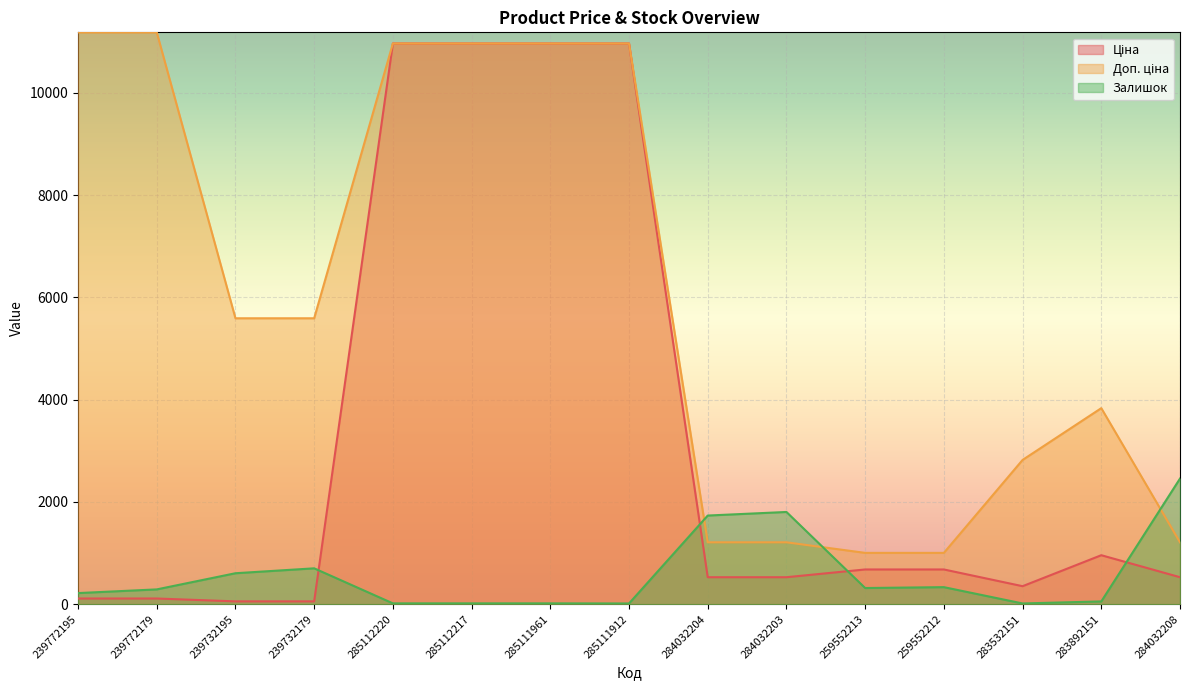

Count the number of categories in the chart.

15